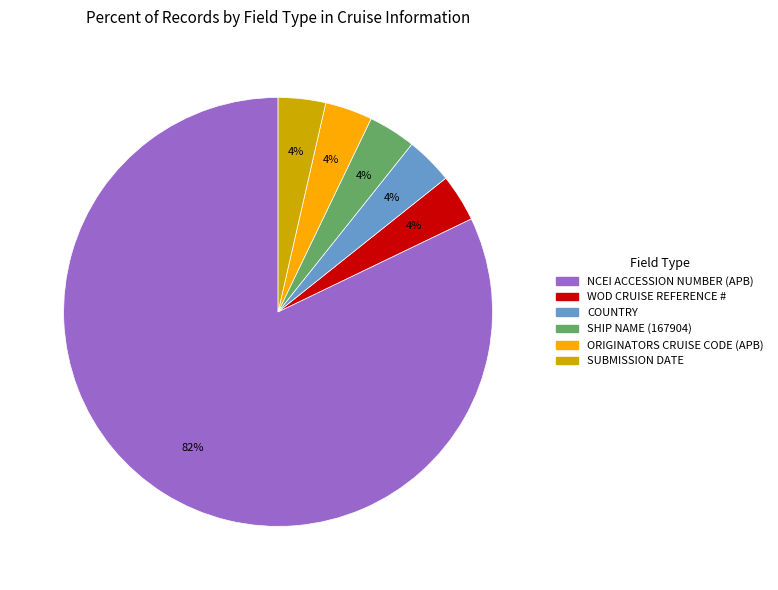

Which slice is the largest?

NCEI ACCESSION NUMBER (APB)